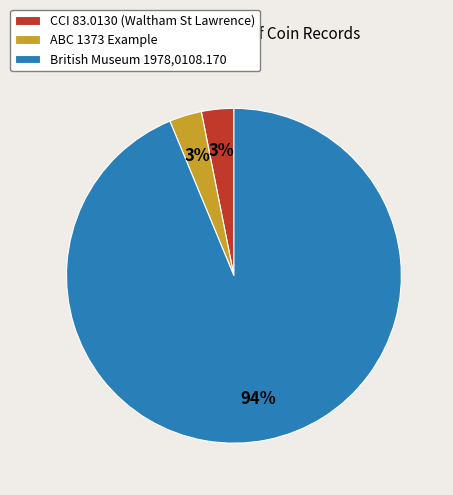

Combined, do British Museum 1978,0108.170 and ABC 1373 Example account for over 50%?

Yes